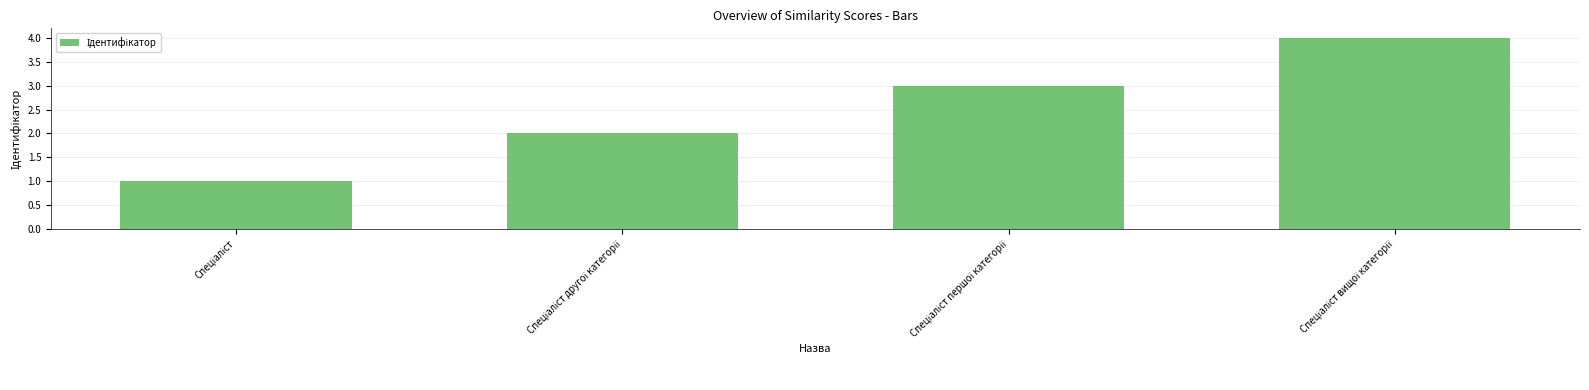

What is the maximum value shown in the chart?

4